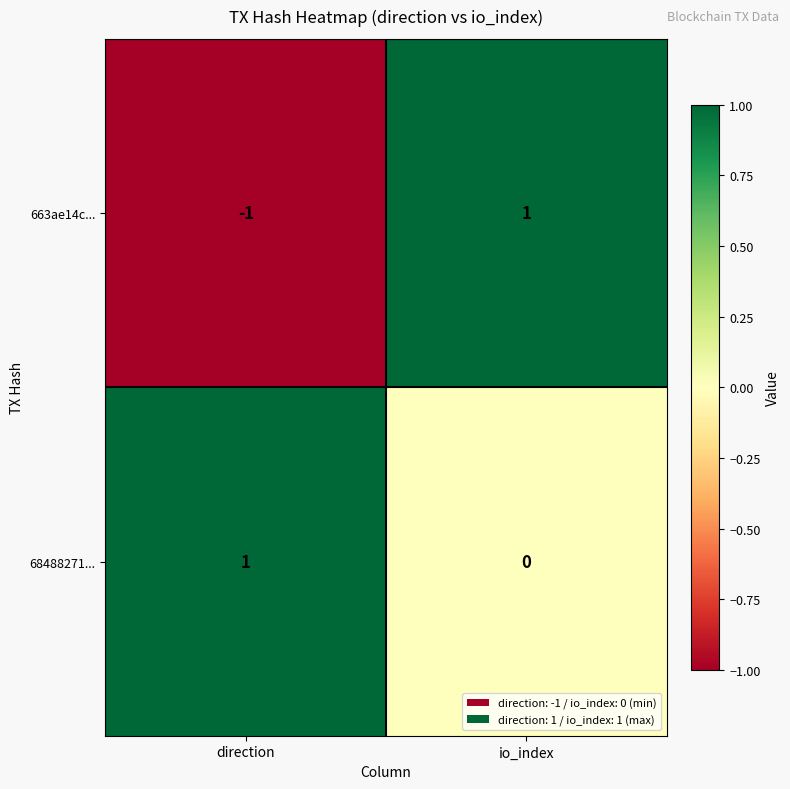

How many values in the 663ae14c... series are below 1?

1